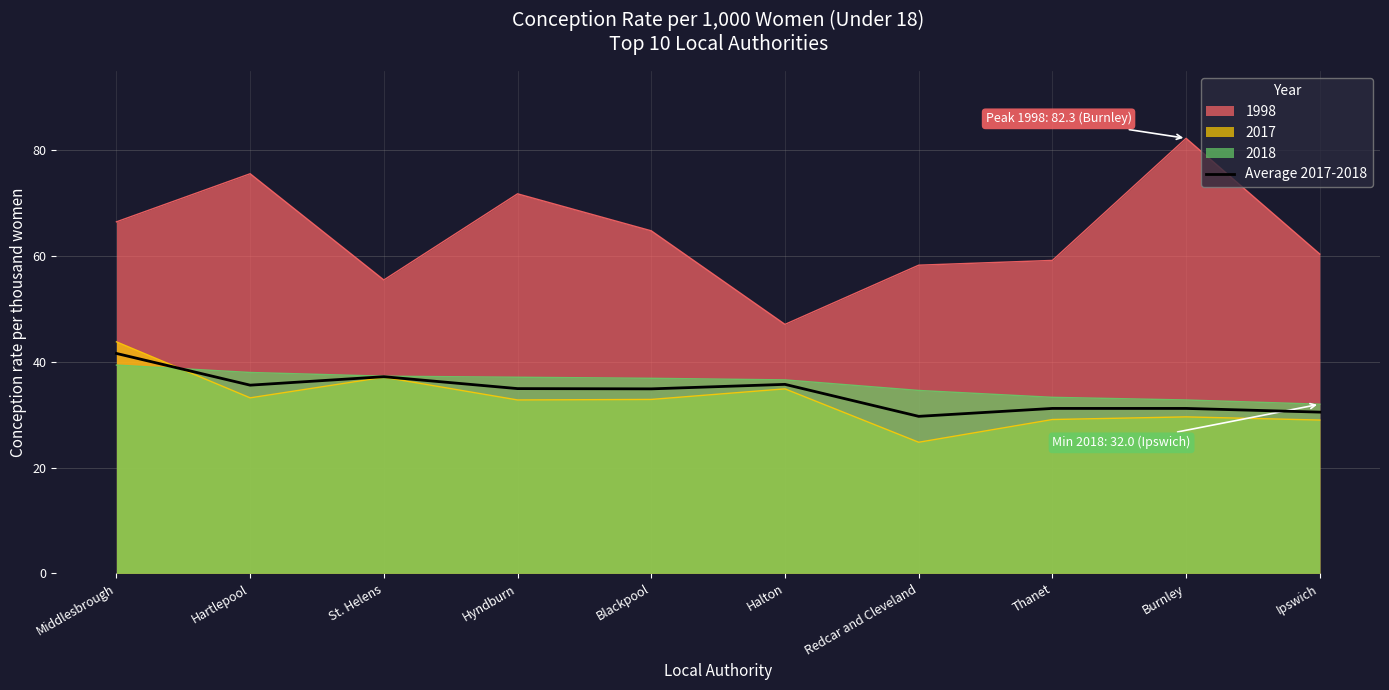

What position from the right is Burnley?

2